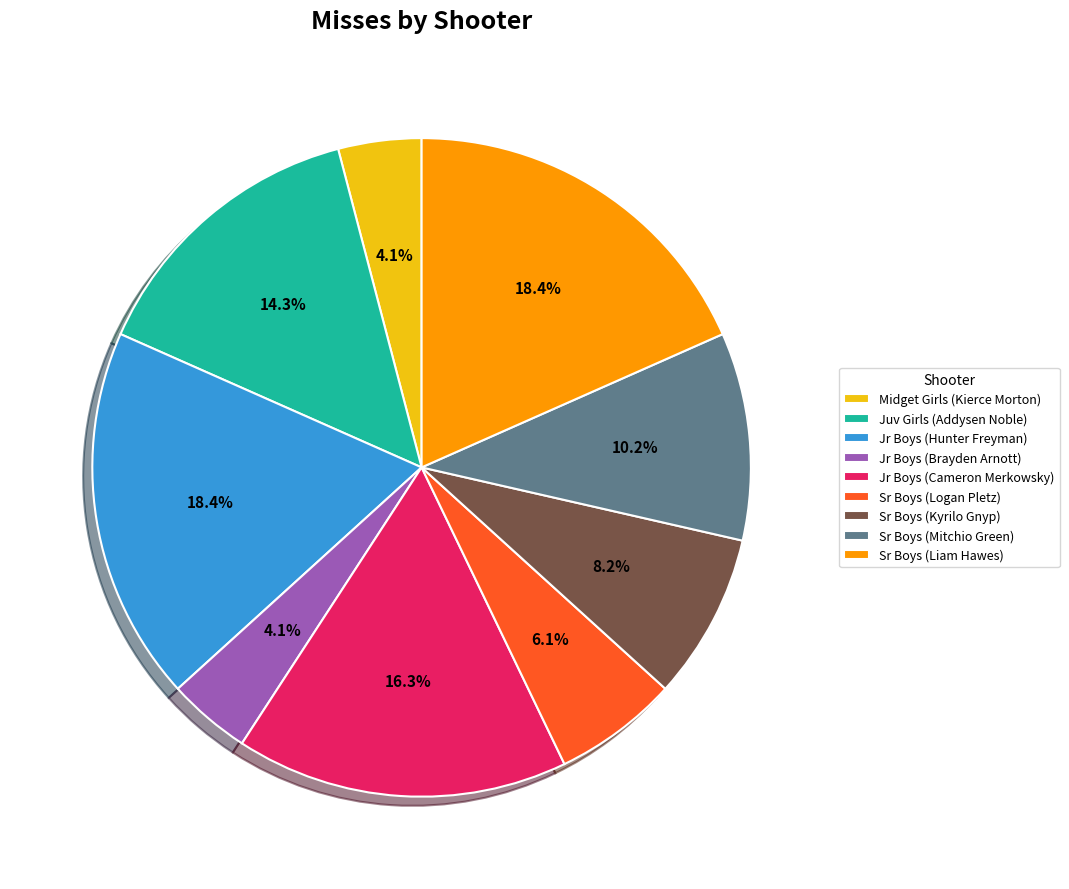

Does any single category account for the majority?

No